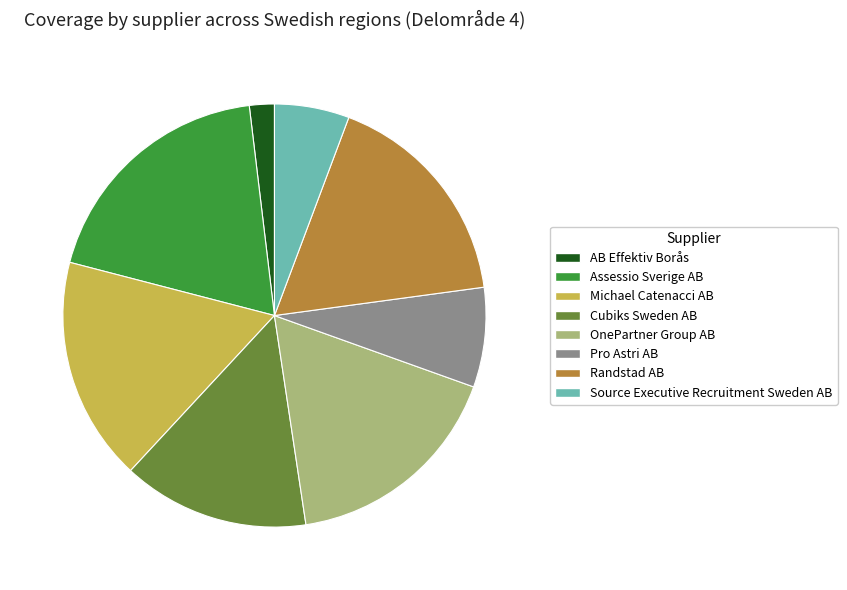

Is there any slice that represents more than half of the pie?

No